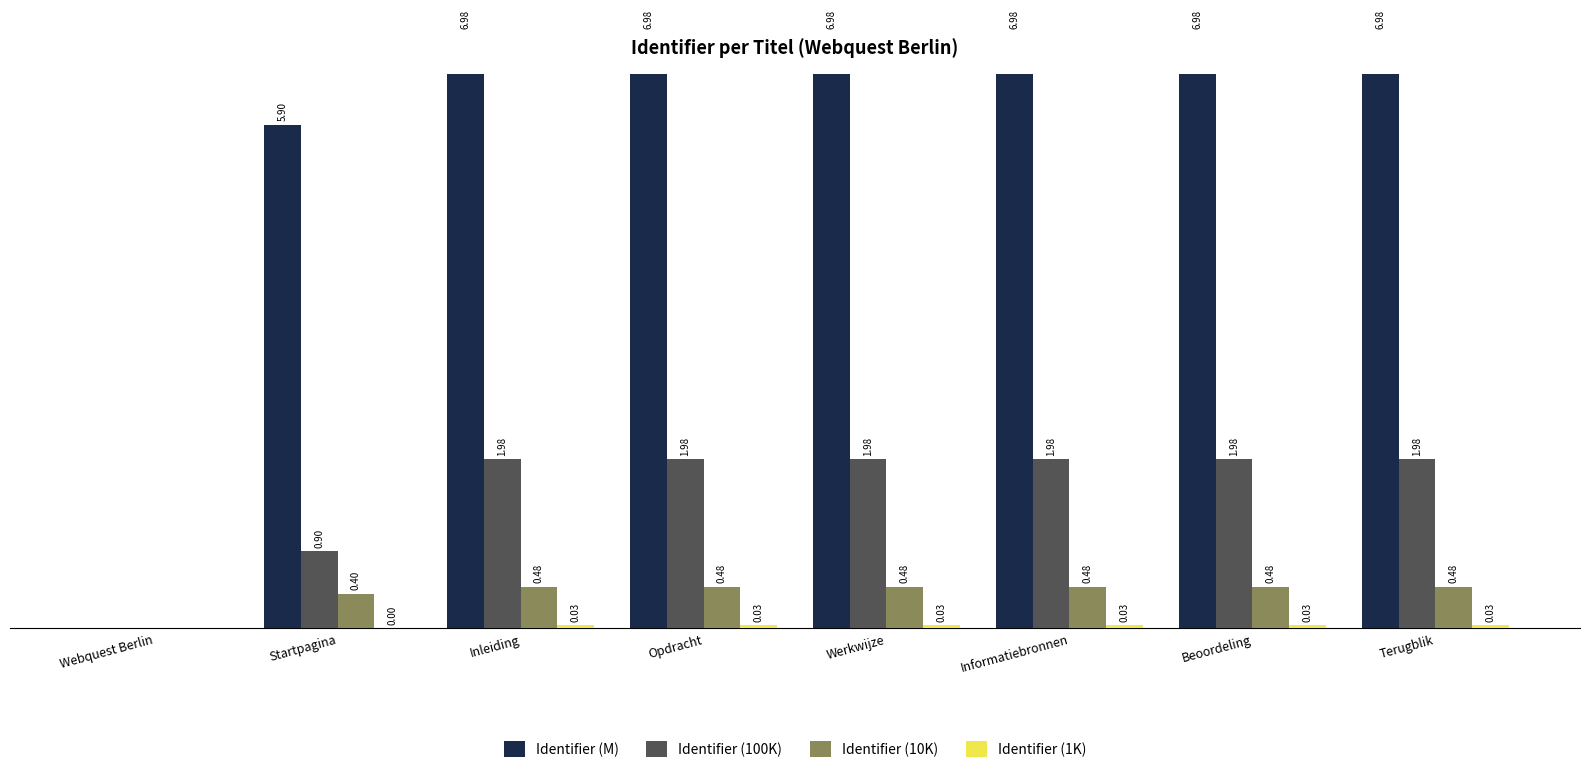

Does the chart contain stacked bars?

No